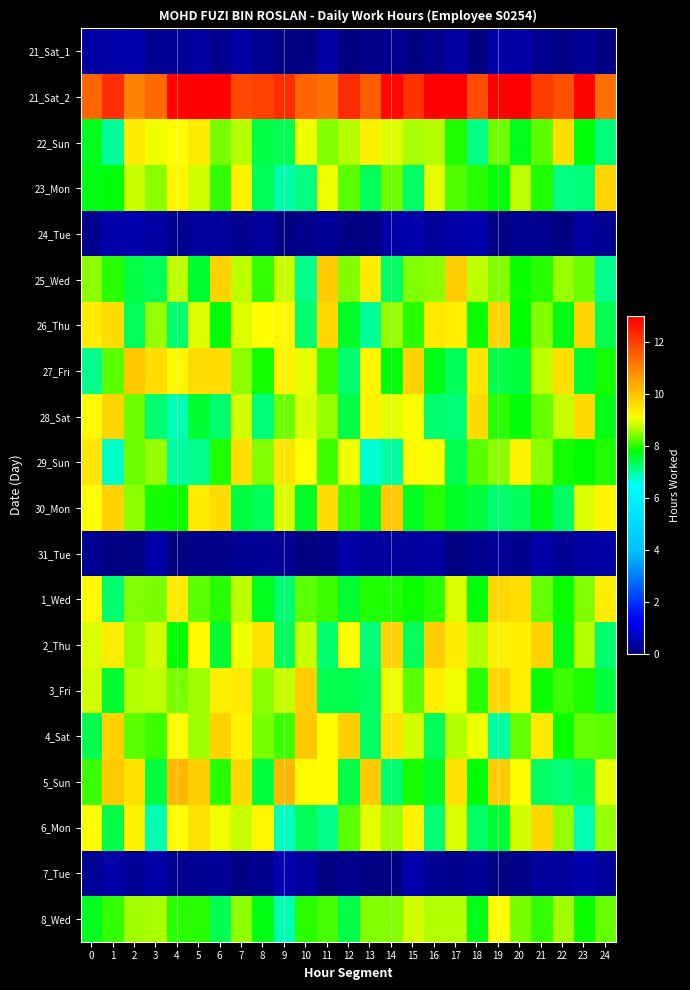

What is the total value across all series at 14?

141.1